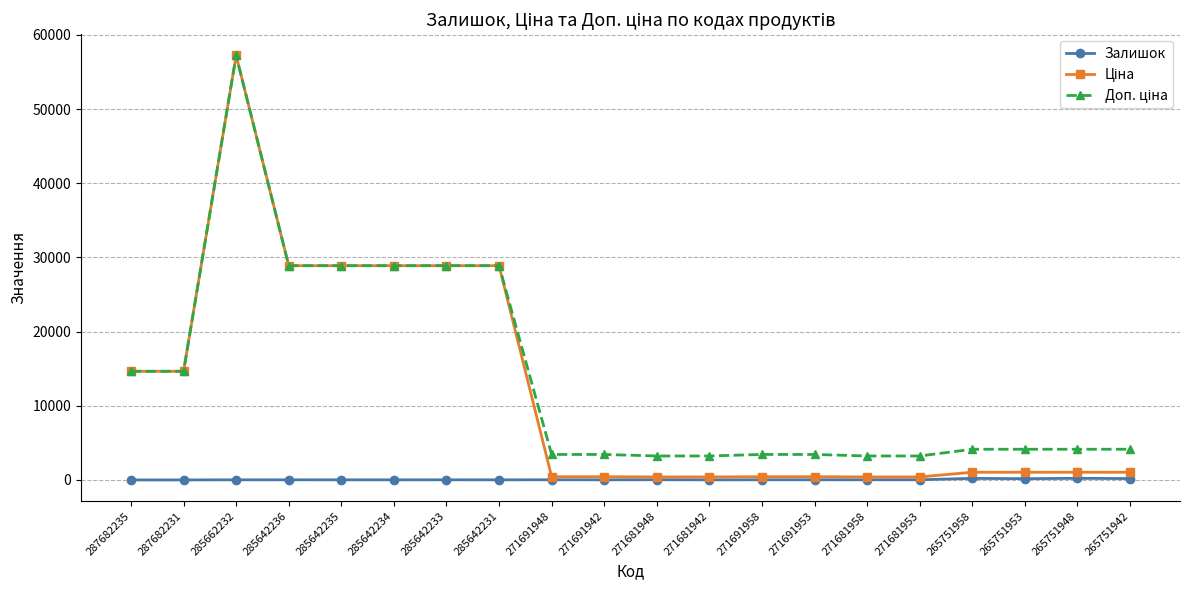

How many lines are shown in the chart?

3